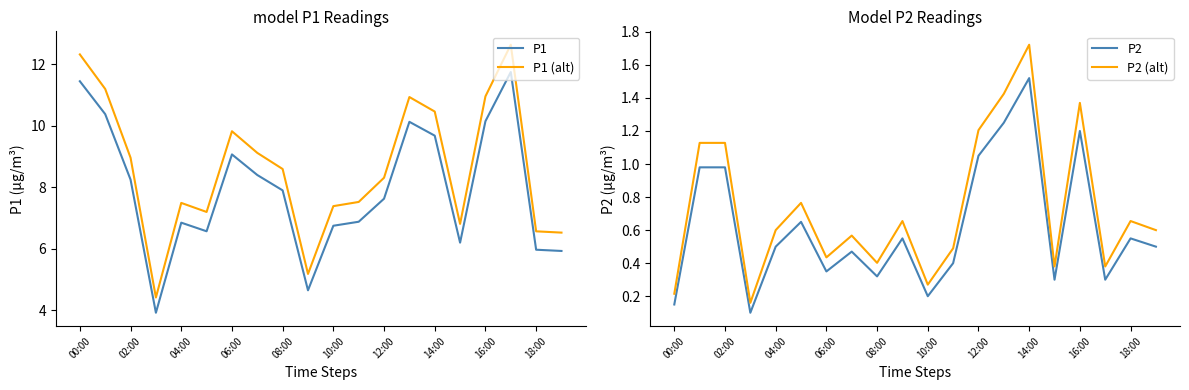

At which label does P2 (alt) reach its peak?

14:00